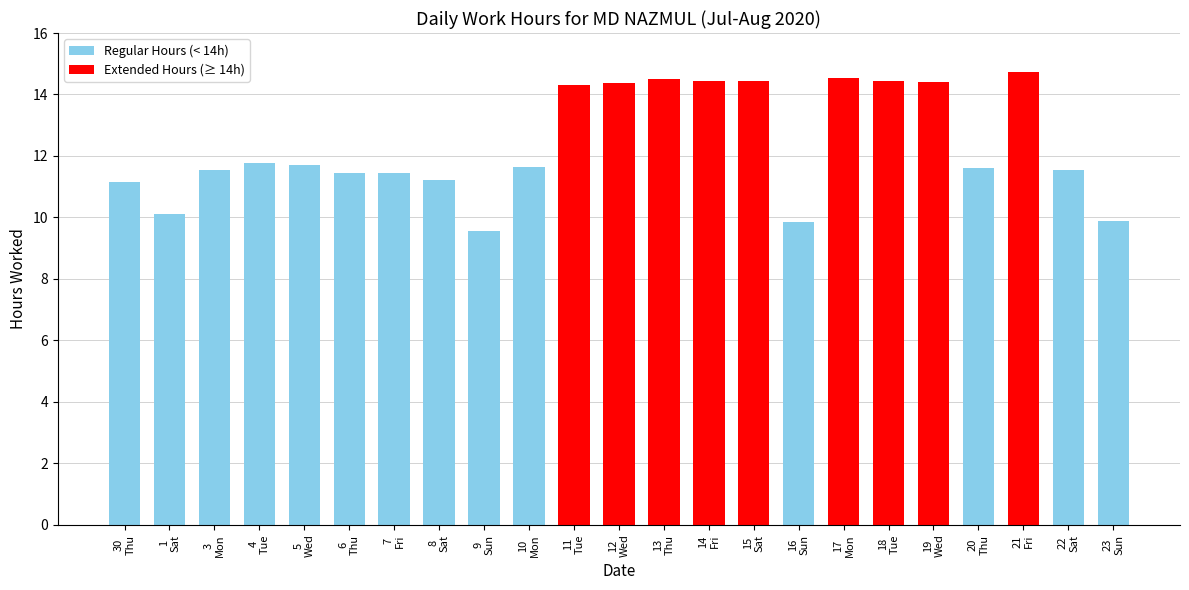

What is the sum of all values?

284.7